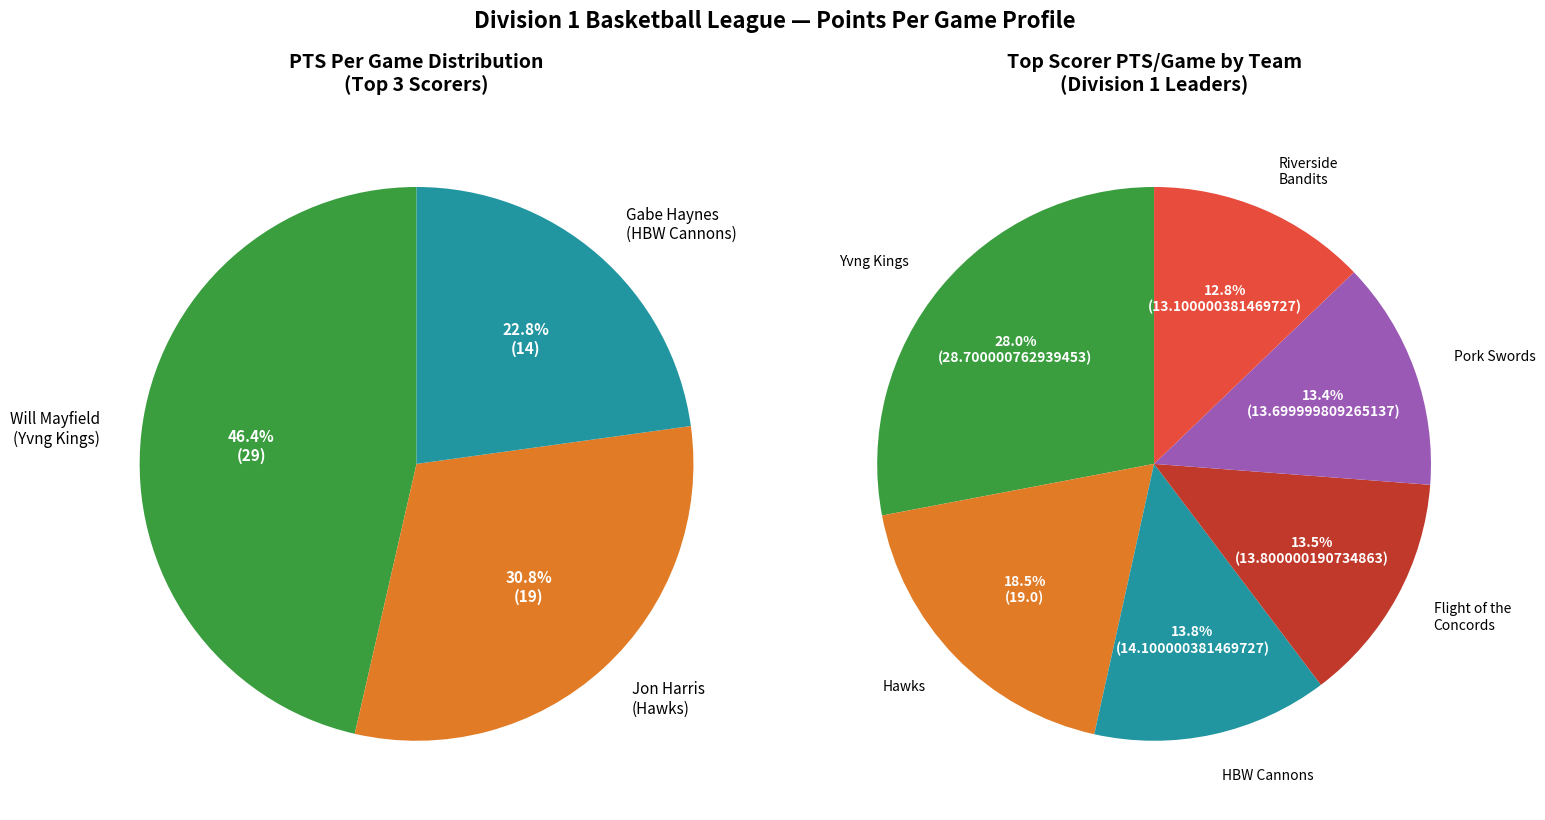

Between Pork Swords and Flight of the Concords, which is larger?

Flight of the Concords